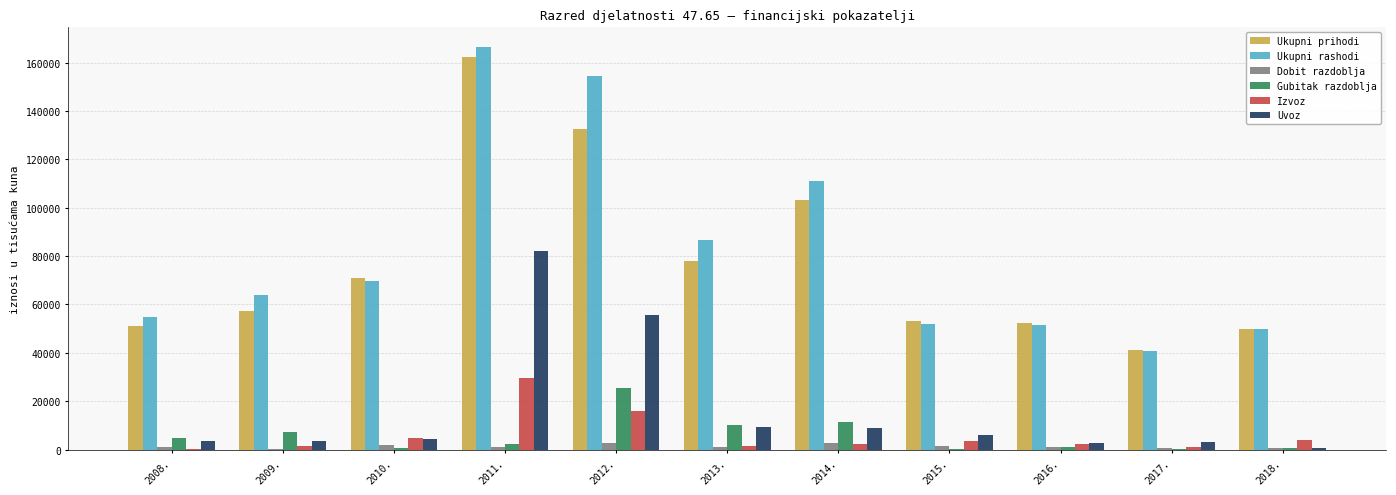

Which series has the largest total across all categories?

Ukupni rashodi